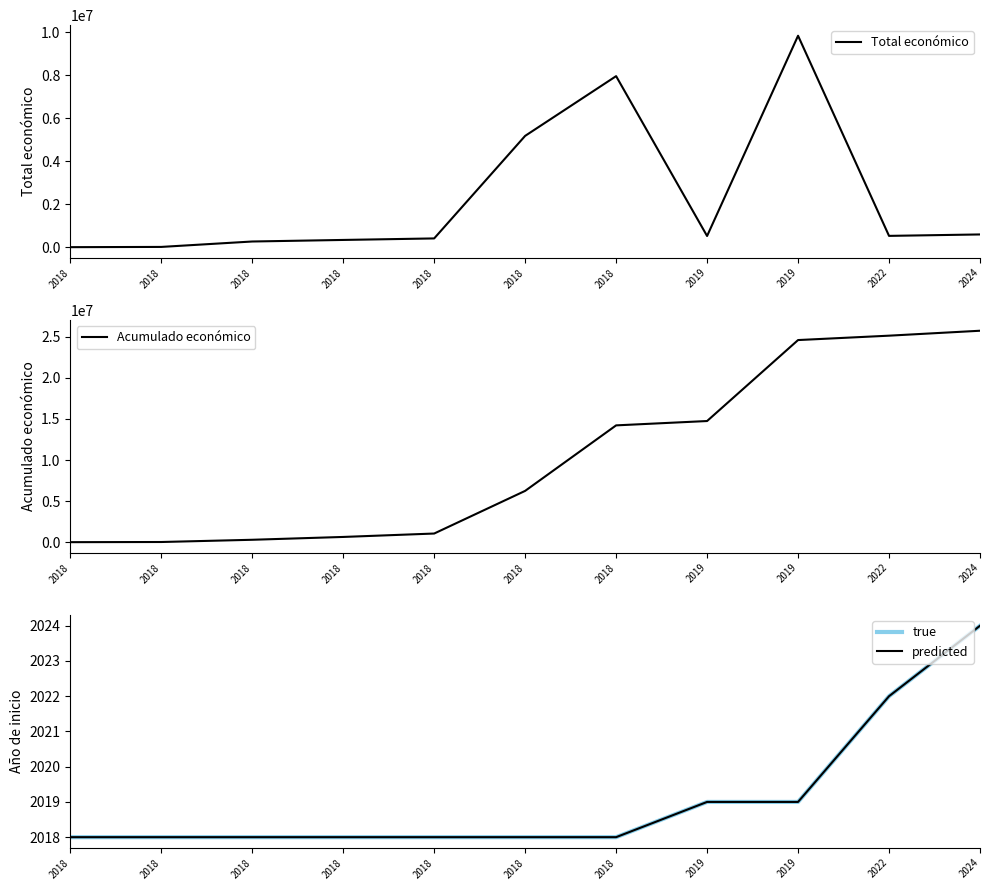

What is the sum of all Acumulado económico values?

112666651